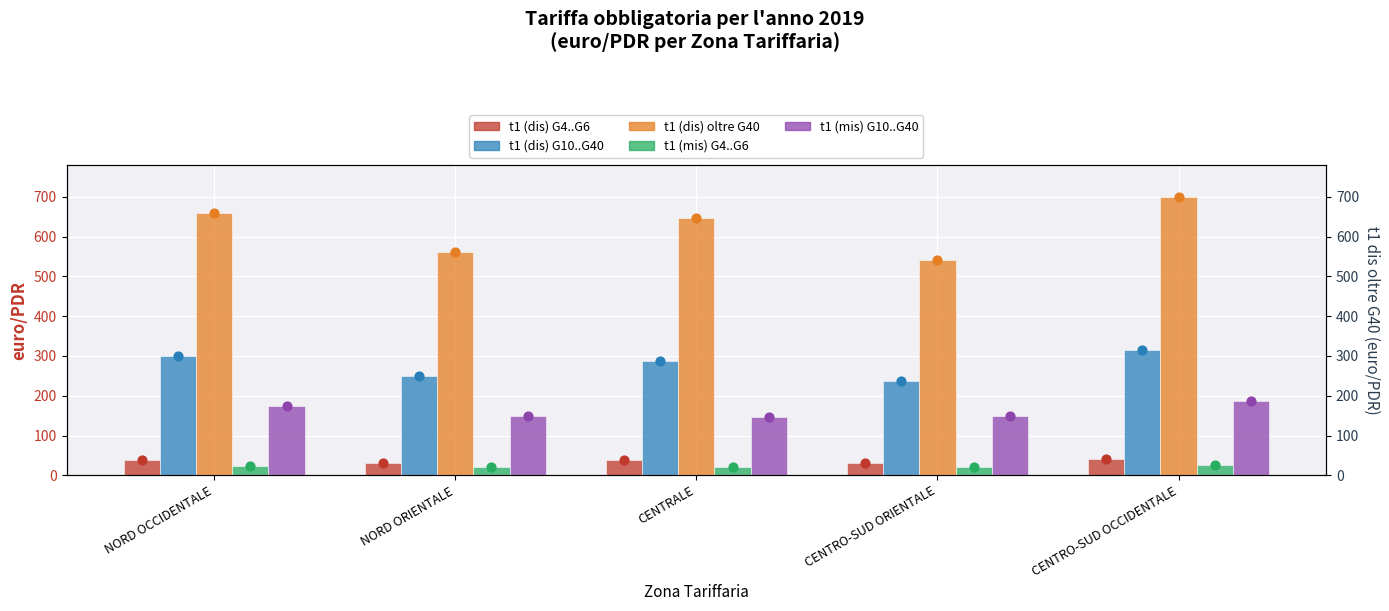

Is the value of t1 (mis) G4..G6 at NORD OCCIDENTALE greater than the value of t1 (dis) G4..G6 at CENTRO-SUD ORIENTALE?

No